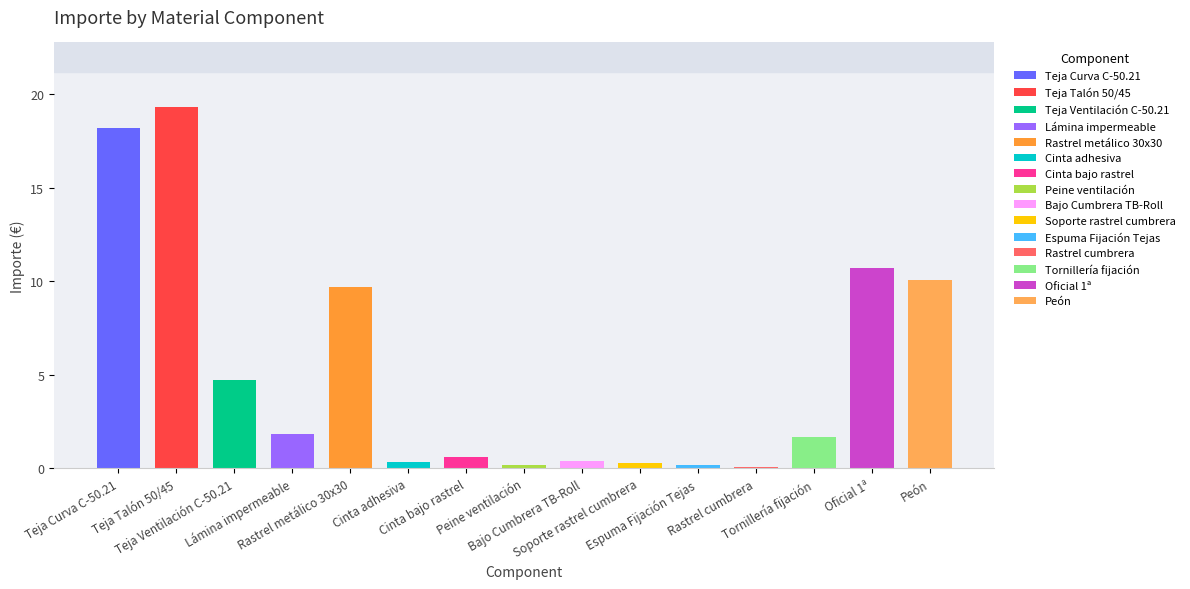

Read the value at Oficial 1ª.

10.7